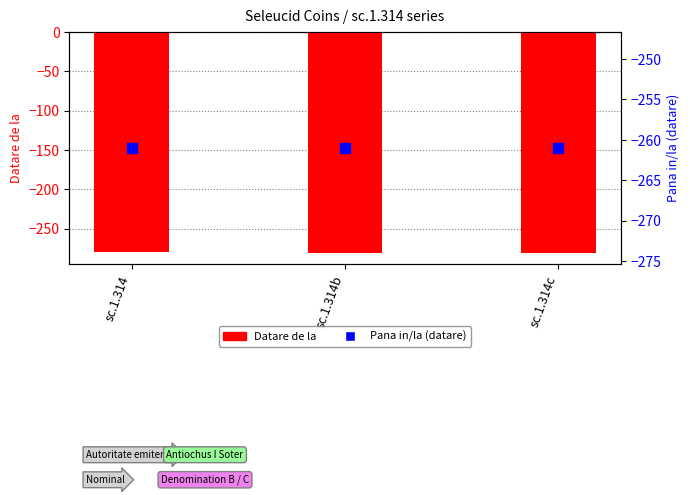

What is the value of the 2nd bar from the left?

-281